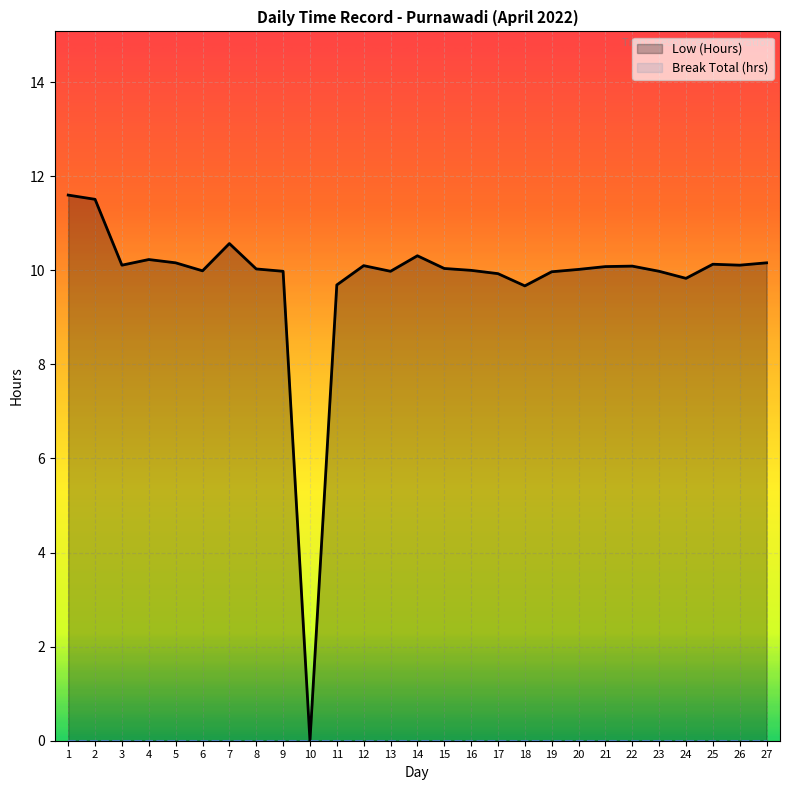

The value at 6 is 10.0. True or false?

True